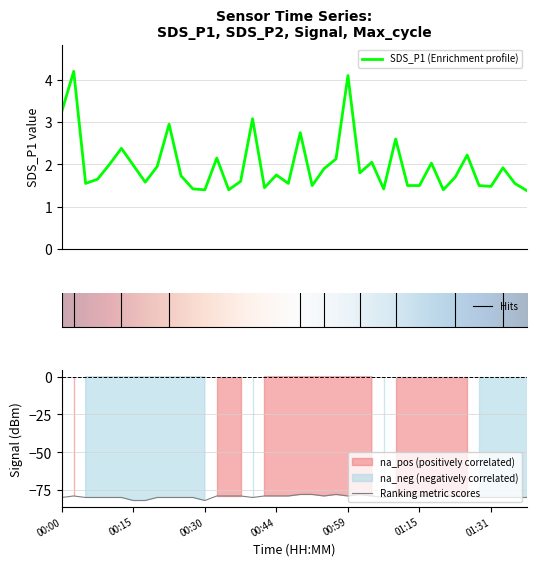

What is the smallest value displayed?

-82.0